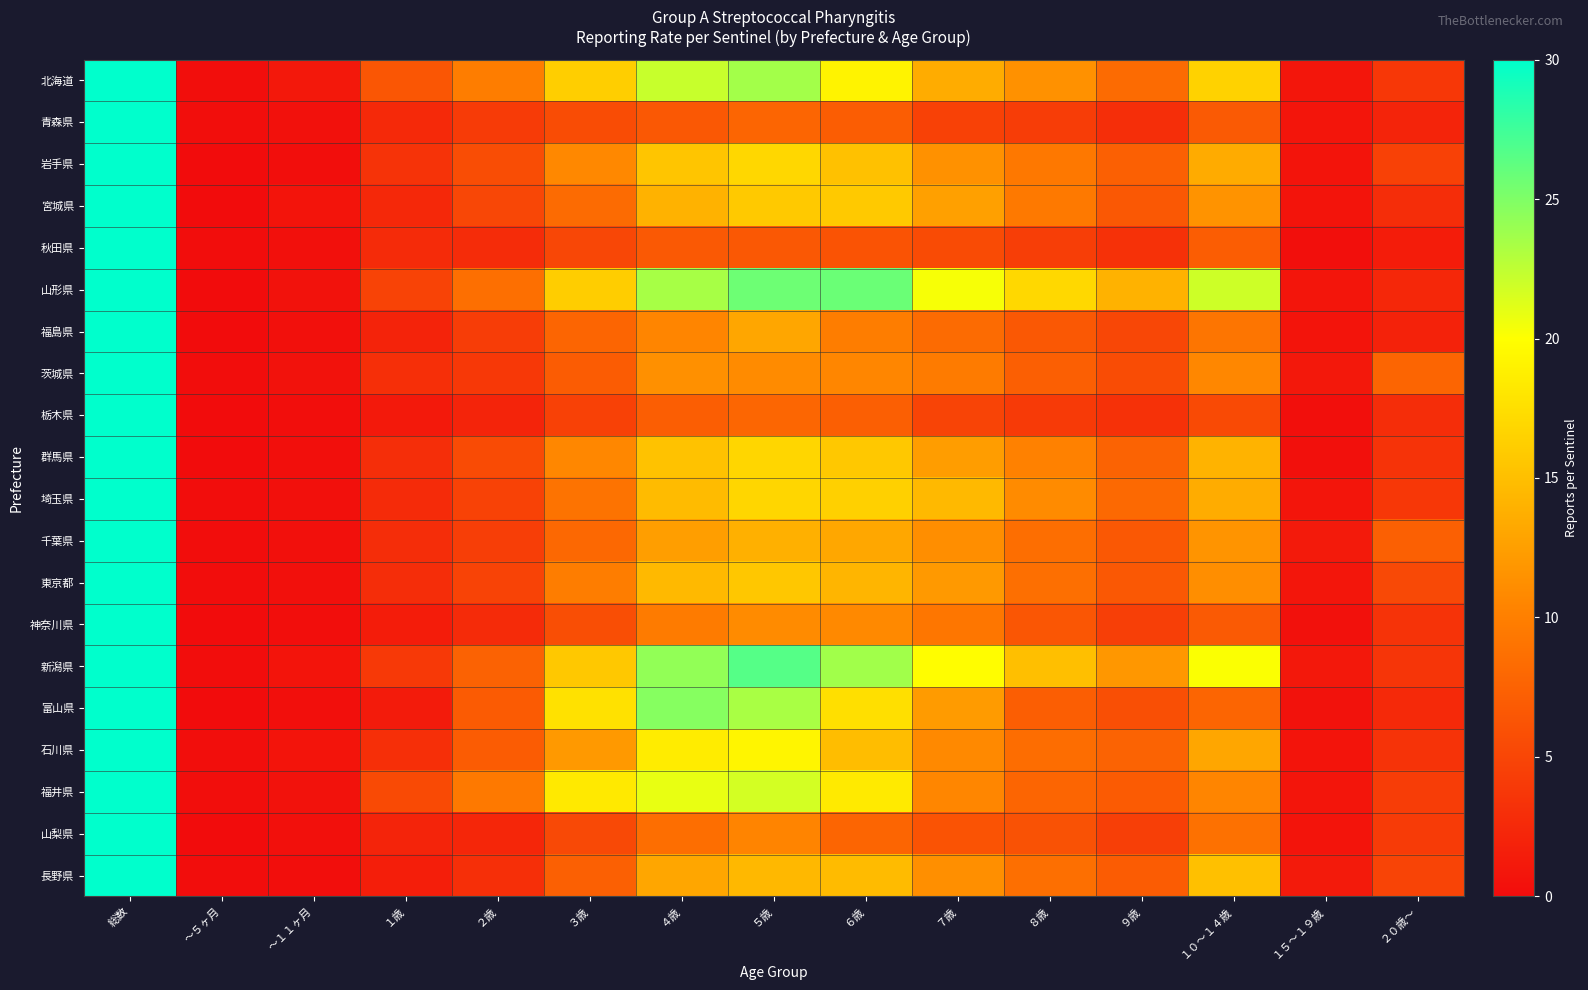

Reading left to right, list all the values displayed in this chart.

北海道: 総数=153.1	～５ヶ月=0.1	～１１ヶ月=1.0	１歳=6.5	２歳=9.8	３歳=16.2	４歳=22.2	５歳=23.6	６歳=19.1	７歳=13.6	８歳=11.4	９歳=8.3	１０～１４歳=16.5	１５～１９歳=0.9	２０歳～=3.8
青森県: 総数=55.6	～５ヶ月=0.1	～１１ヶ月=0.5	１歳=2.5	２歳=4.1	３歳=5.5	４歳=6.7	５歳=7.7	６歳=7.0	７歳=4.7	８歳=4.3	９歳=2.9	１０～１４歳=6.8	１５～１９歳=0.8	２０歳～=2.1
岩手県: 総数=114.5	～５ヶ月=0.0	～１１ヶ月=0.2	１歳=3.4	２歳=5.7	３歳=10.8	４歳=15.5	５歳=16.9	６歳=15.2	７歳=11.4	８歳=9.4	９歳=7.3	１０～１４歳=13.4	１５～１９歳=0.8	２０歳～=4.6
宮城県: 総数=105.9	～５ヶ月=0.1	～１１ヶ月=0.7	１歳=2.5	２歳=5.1	３歳=8.2	４歳=14.0	５歳=15.8	６歳=15.8	７歳=12.6	８歳=9.6	９歳=6.6	１０～１４歳=11.6	１５～１９歳=0.7	２０歳～=2.8
秋田県: 総数=52.2	～５ヶ月=0.1	～１１ヶ月=0.3	１歳=2.7	２歳=2.8	３歳=5.1	４歳=6.7	５歳=6.6	６歳=6.2	７歳=5.5	８歳=4.4	９歳=3.2	１０～１４歳=7.1	１５～１９歳=0.2	２０歳～=1.4
山形県: 総数=181.3	～５ヶ月=0.0	～１１ヶ月=0.5	１歳=4.8	２歳=8.6	３歳=16.1	４歳=23.4	５歳=25.7	６歳=25.8	７歳=20.3	８歳=17.0	９歳=14.0	１０～１４歳=21.9	１５～１９歳=0.8	２０歳～=2.4
福島県: 総数=79.7	～５ヶ月=0.0	～１１ヶ月=0.3	１歳=2.0	２歳=4.3	３歳=7.7	４歳=10.5	５歳=13.1	６歳=9.9	７歳=8.2	８歳=6.6	９歳=5.1	１０～１４歳=9.1	１５～１９歳=0.7	２０歳～=2.0
茨城県: 総数=89.2	～５ヶ月=0.1	～１１ヶ月=0.6	１歳=3.1	２歳=3.8	３歳=7.0	４歳=11.3	５歳=10.9	６歳=10.6	７歳=9.7	８歳=7.2	９歳=5.5	１０～１４歳=10.7	１５～１９歳=1.1	２０歳～=7.7
栃木県: 総数=50.9	～５ヶ月=0.0	～１１ヶ月=0.2	１歳=1.2	２歳=2.1	３歳=4.6	４歳=7.1	５歳=7.8	６歳=7.2	７歳=4.9	８歳=4.0	９歳=3.2	１０～１４歳=5.3	１５～１９歳=0.3	２０歳～=2.8
群馬県: 総数=115.1	～５ヶ月=0.1	～１１ヶ月=0.2	１歳=3.0	２歳=5.5	３歳=10.7	４歳=15.2	５歳=16.9	６歳=15.7	７歳=12.4	８歳=10.2	９歳=7.6	１０～１４歳=14.1	１５～１９歳=0.3	２０歳～=3.3
埼玉県: 総数=116.5	～５ヶ月=0.1	～１１ヶ月=0.3	１歳=2.7	２歳=4.7	３歳=8.9	４歳=14.7	５歳=16.9	６歳=16.4	７歳=14.6	８歳=11.0	９歳=8.1	１０～１４歳=13.6	１５～１９歳=0.8	２０歳～=3.8
千葉県: 総数=101.8	～５ヶ月=0.1	～１１ヶ月=0.4	１歳=2.8	２歳=4.4	３歳=8.0	４歳=12.4	５歳=13.9	６歳=13.2	７歳=11.2	８歳=8.5	９歳=6.6	１０～１４歳=11.7	１５～１９歳=1.2	２０歳～=7.3
東京都: 総数=106.9	～５ヶ月=0.1	～１１ヶ月=0.3	１歳=2.9	２歳=4.8	３歳=9.8	４歳=14.6	５歳=15.6	６歳=14.3	７歳=12.0	８歳=8.6	９歳=6.6	１０～１４歳=11.2	１５～１９歳=0.9	２０歳～=5.3
神奈川県: 総数=72.3	～５ヶ月=0.0	～１１ヶ月=0.2	１歳=1.4	２歳=2.7	３歳=5.8	４歳=9.7	５歳=10.9	６歳=10.8	７歳=9.2	８歳=6.5	９歳=4.5	１０～１４歳=6.8	１５～１９歳=0.4	２０歳～=3.4
新潟県: 総数=173.8	～５ヶ月=0.1	～１１ヶ月=0.7	１歳=3.9	２歳=7.5	３歳=15.7	４歳=24.2	５歳=26.6	６歳=23.7	７歳=19.9	８歳=15.0	９歳=11.8	１０～１４歳=20.1	１５～１９歳=1.0	２０歳～=3.6
富山県: 総数=127.7	～５ヶ月=0.0	～１１ヶ月=0.3	１歳=1.3	２歳=6.9	３歳=17.7	４歳=24.7	５歳=23.3	６歳=17.5	７歳=12.2	８歳=7.2	９歳=5.8	１０～１４歳=7.8	１５～１９歳=0.5	２０歳～=2.5
石川県: 総数=119.4	～５ヶ月=0.1	～１１ヶ月=0.7	１歳=3.1	２歳=7.0	３歳=12.0	４歳=18.5	５歳=19.2	６歳=14.8	７歳=10.8	８歳=8.4	９歳=7.6	１０～１４歳=13.1	１５～１９歳=0.7	２０歳～=3.4
福井県: 総数=135.7	～５ヶ月=0.2	～１１ヶ月=0.5	１歳=5.4	２歳=9.6	３歳=18.3	４歳=20.9	５歳=21.7	６歳=18.4	７歳=10.6	８歳=7.7	９歳=6.9	１０～１４歳=10.4	１５～１９歳=0.8	２０歳～=4.3
山梨県: 総数=66.9	～５ヶ月=0.0	～１１ヶ月=0.4	１歳=2.1	２歳=2.2	３歳=5.3	４歳=8.5	５歳=10.4	６歳=7.8	７歳=6.2	８歳=6.0	９歳=4.5	１０～１４歳=8.8	１５～１９歳=0.7	２０歳～=4.1
長野県: 総数=102.5	～５ヶ月=0.1	～１１ヶ月=0.1	１歳=1.6	２歳=3.1	３歳=7.3	４歳=13.0	５歳=14.4	６歳=14.7	７歳=11.3	８歳=8.6	９歳=6.9	１０～１４歳=15.1	１５～１９歳=1.3	２０歳～=4.9